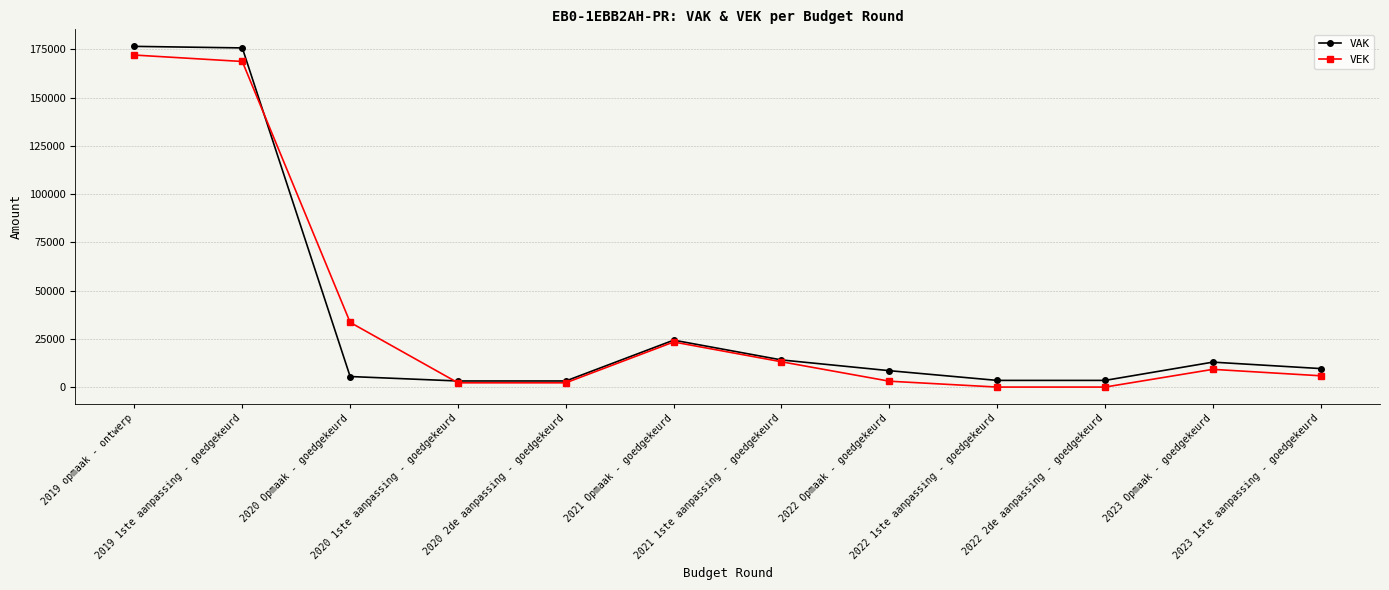

The value of VEK at 2021 Opmaak - goedgekeurd is 31943. True or false?

False